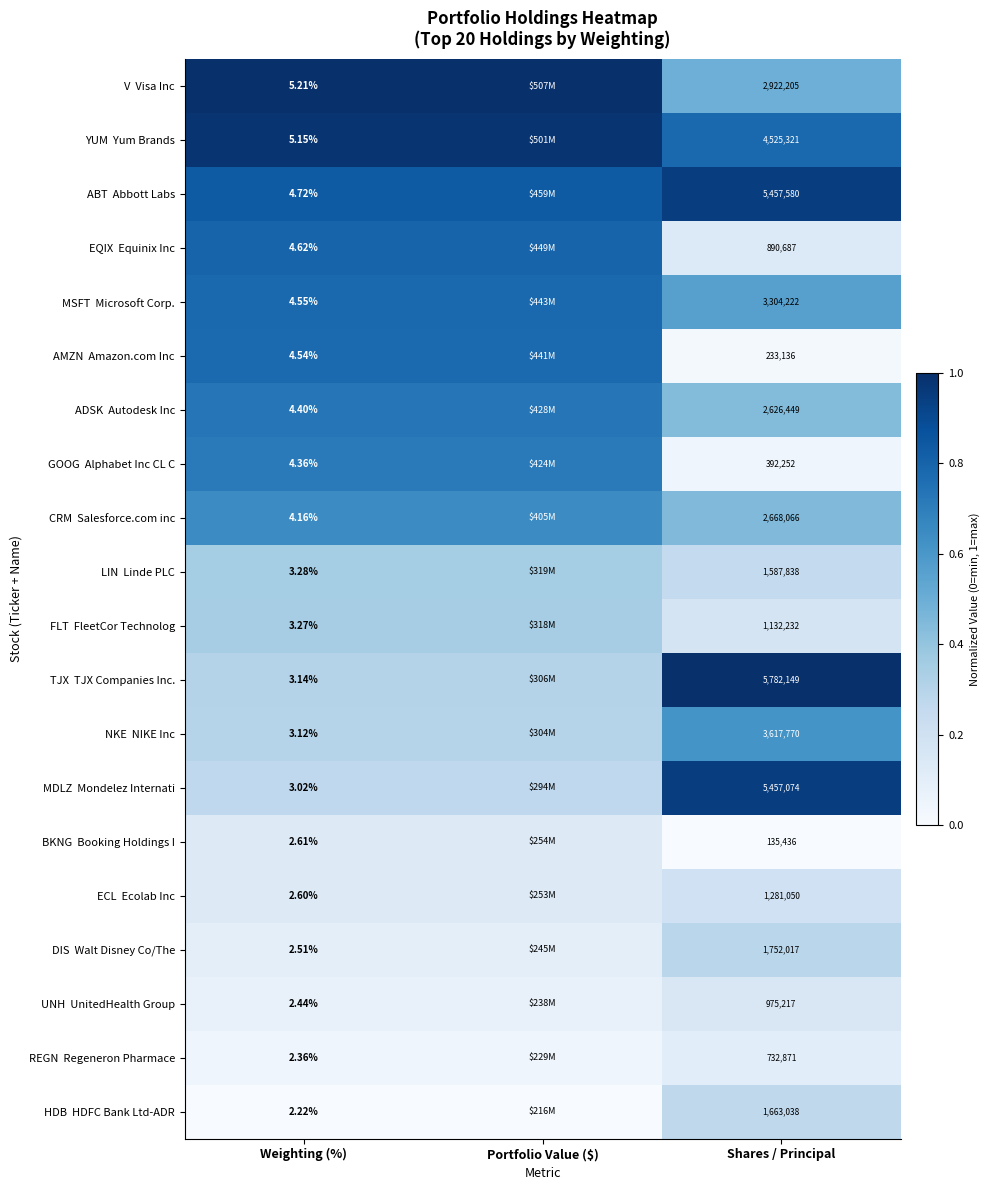

At which label does GOOG Alphabet Inc CL C reach its minimum?

Shares / Principal